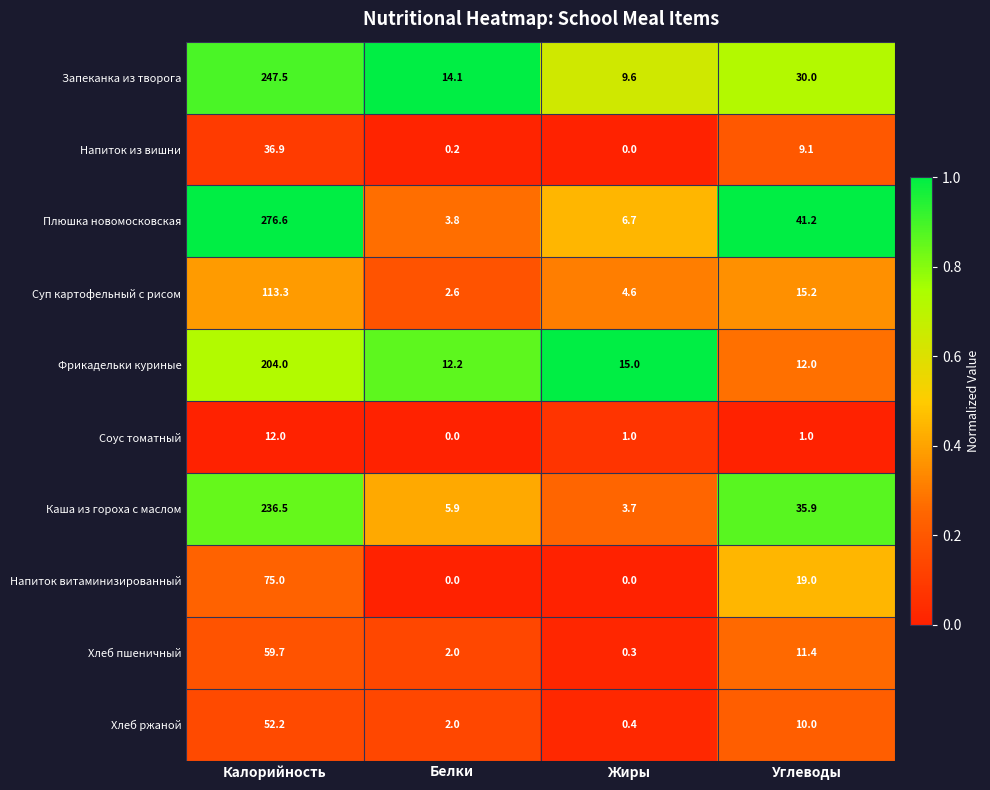

At which label is Плюшка новомосковская closest to 140?

Углеводы